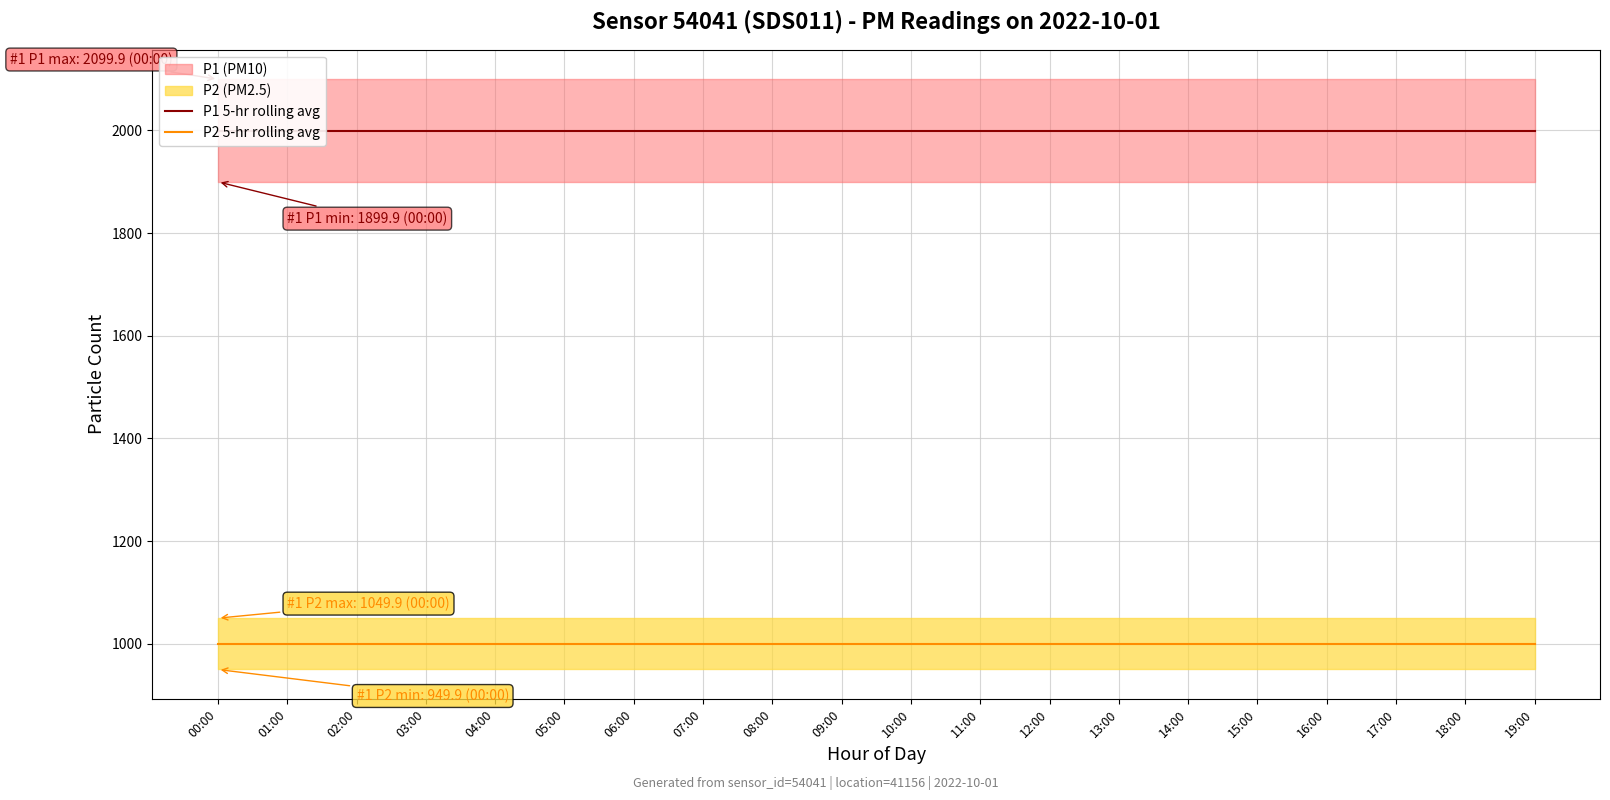

Reading left to right, list all the values displayed in this chart.

P1 5-hr rolling avg: 1999.9	1999.9	1999.9	1999.9	1999.9	1999.9	1999.9	1999.9	1999.9	1999.9	1999.9	1999.9	1999.9	1999.9	1999.9	1999.9	1999.9	1999.9	1999.9	1999.9
P2 5-hr rolling avg: 999.9	999.9	999.9	999.9	999.9	999.9	999.9	999.9	999.9	999.9	999.9	999.9	999.9	999.9	999.9	999.9	999.9	999.9	999.9	999.9